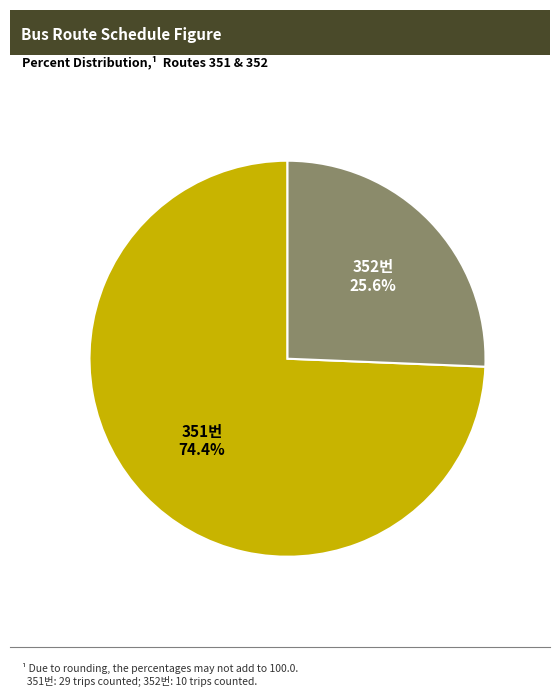

Is there any slice that represents more than half of the pie?

Yes